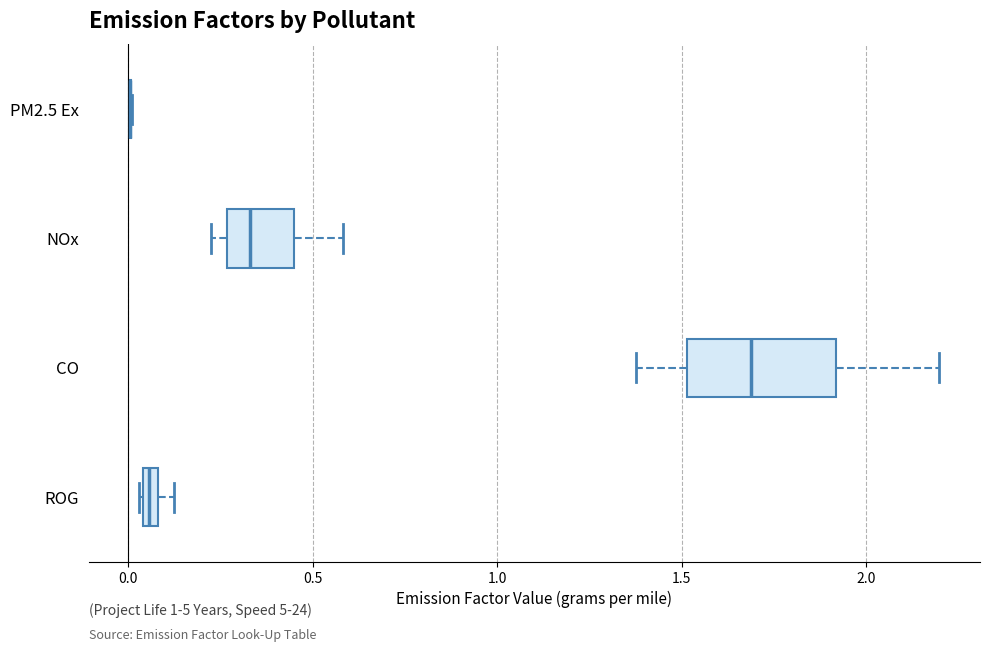

Where is the left edge of the box for ROG on the x-axis? The values are not printed on the chart, so give them approximately, as read against the axis.

0.05